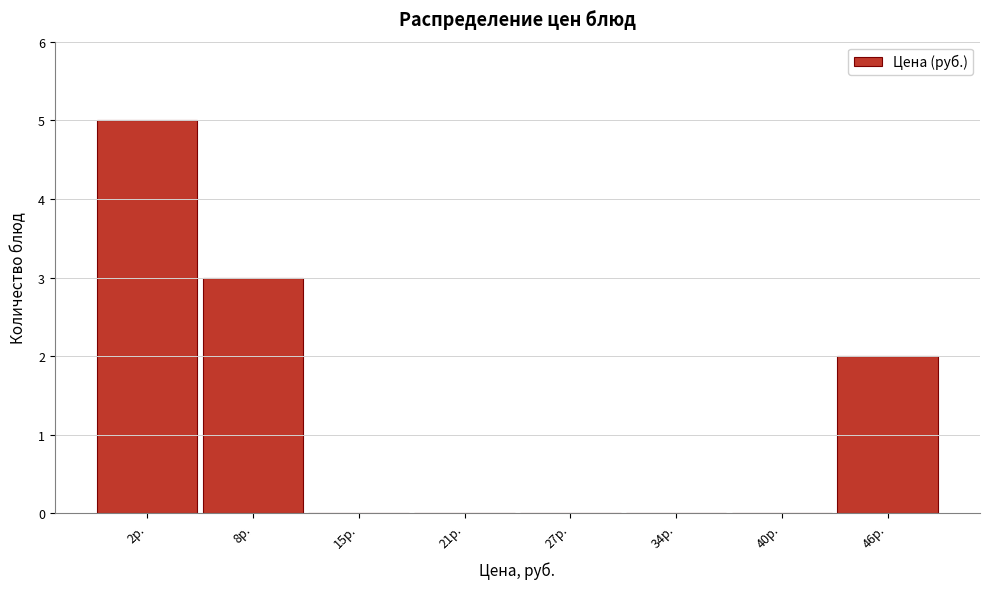

Reading left to right, what are all the values shown in this chart?

2р.=5	8р.=3	15р.=0	21р.=0	27р.=0	34р.=0	40р.=0	46р.=2